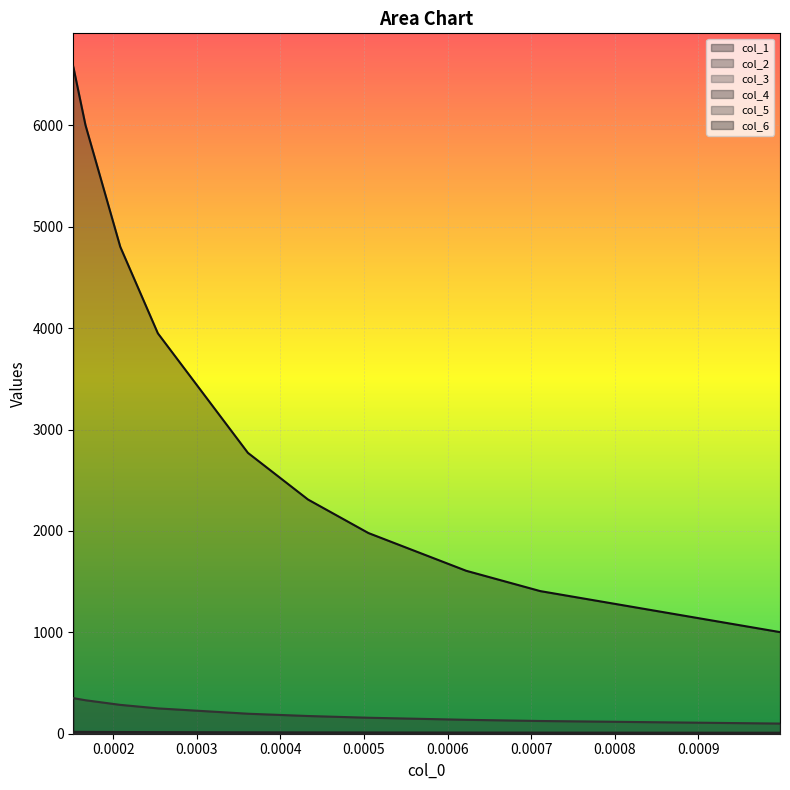

At how many categories does at least one series exceed 1669?

7